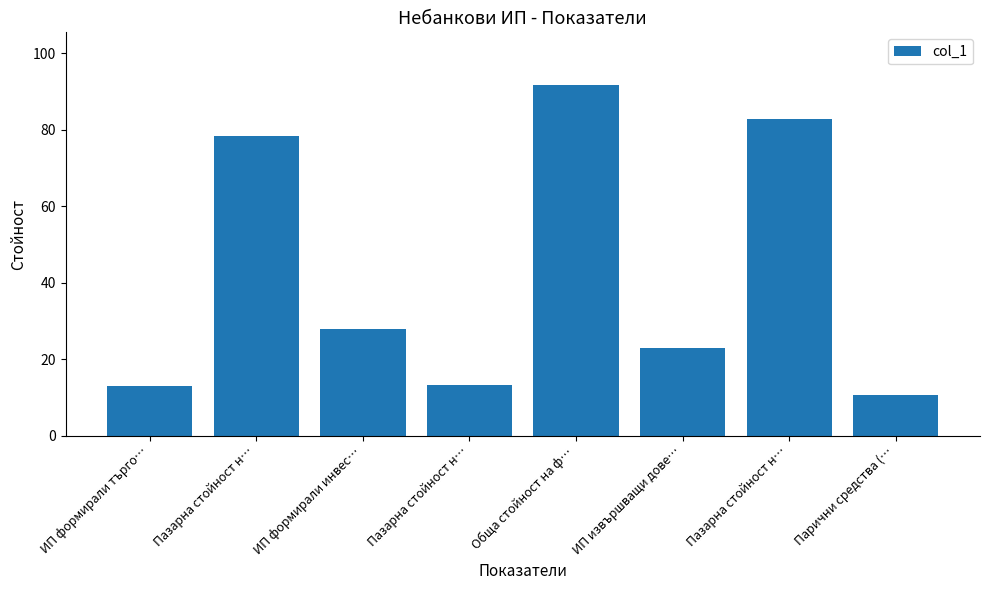

How many bars are there in total?

8